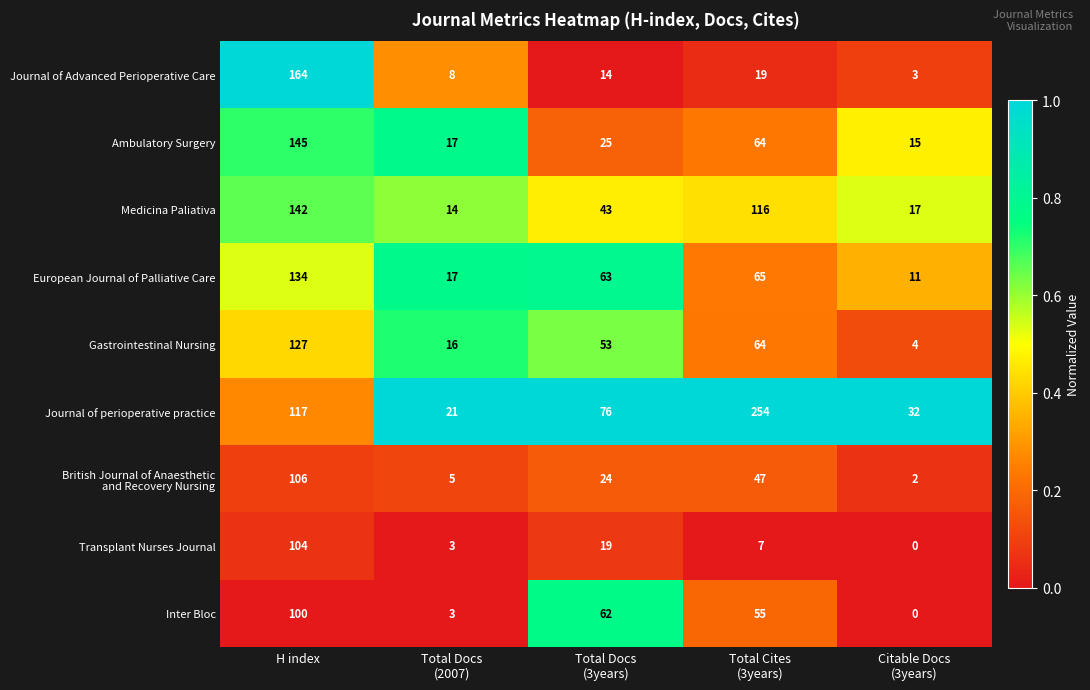

How many categories are shown in the chart?

5